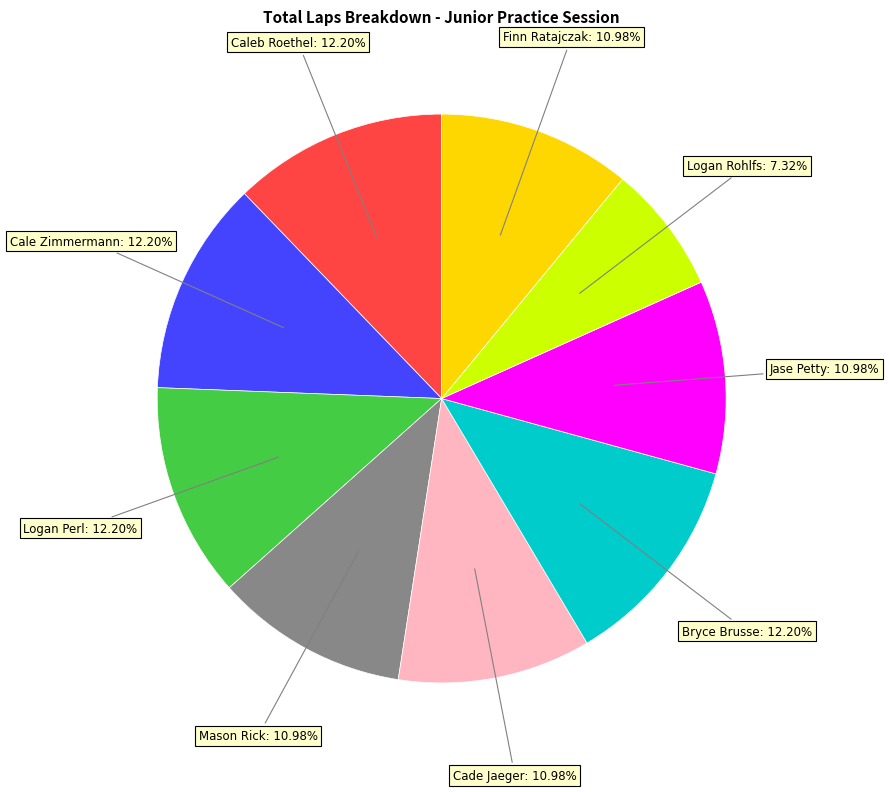

To the nearest percent, what portion does Logan Rohlfs represent?

7%